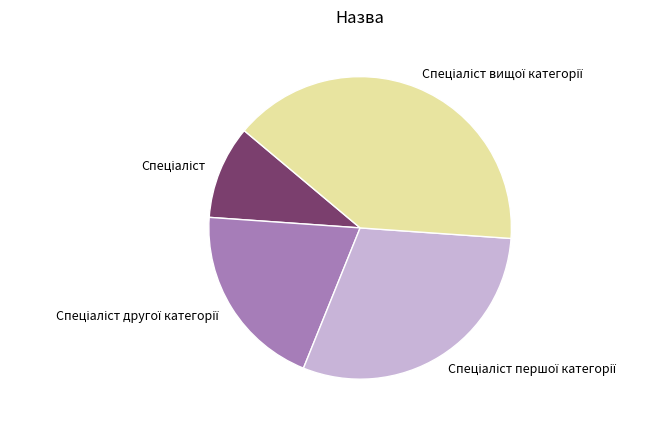

Does any single category account for the majority?

No